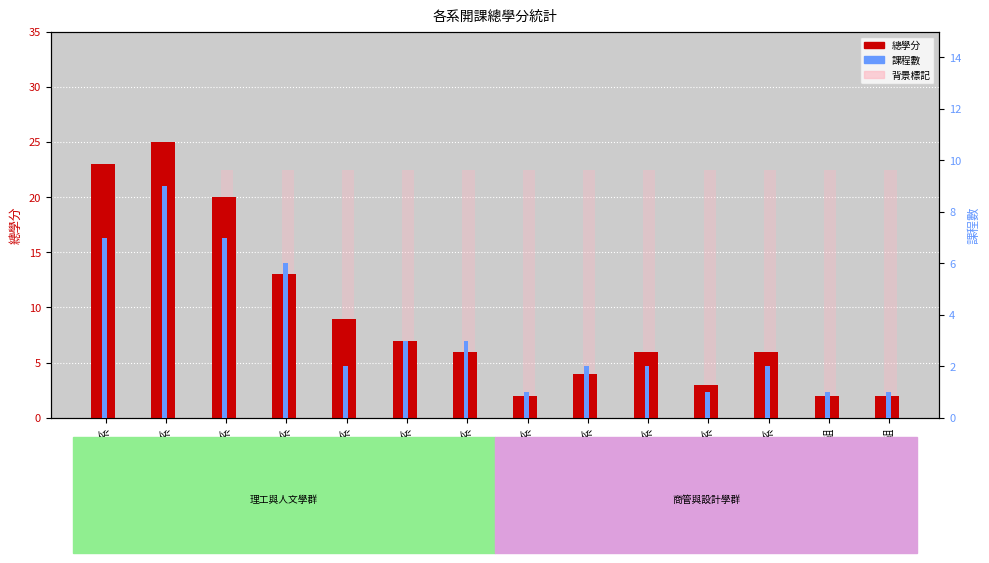

List the series in order of their overall mean, lowest first.

課程數, 總學分, 背景標記